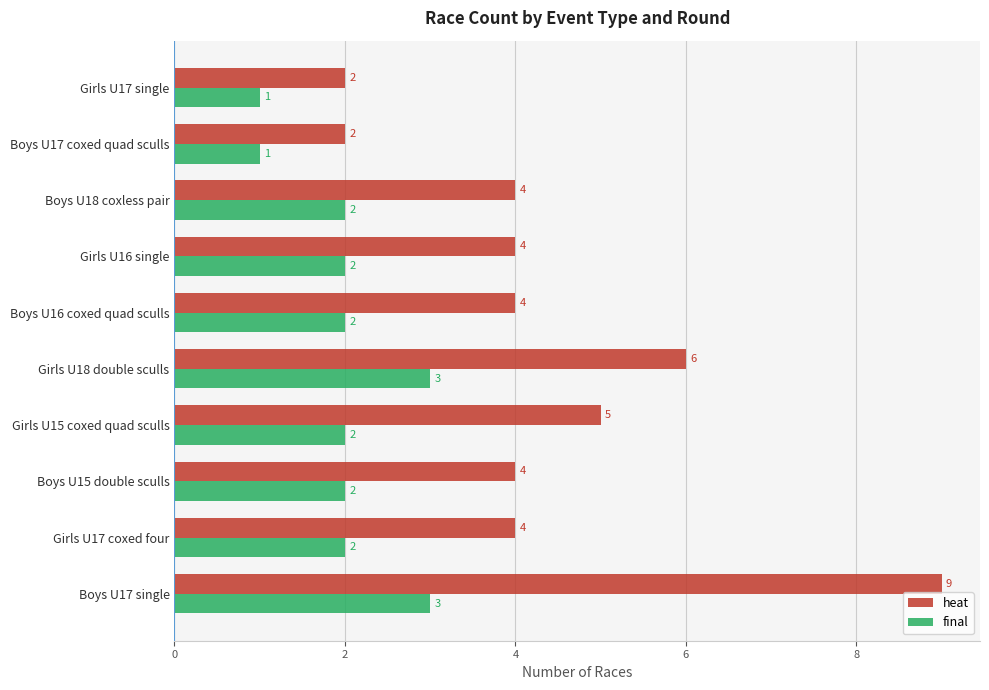

List the series in order of their overall mean, highest first.

heat, final